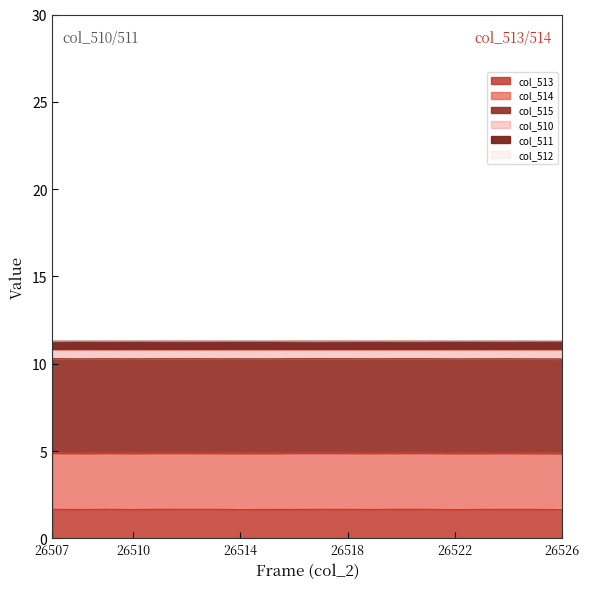

What is the minimum value for col_513?

1.7